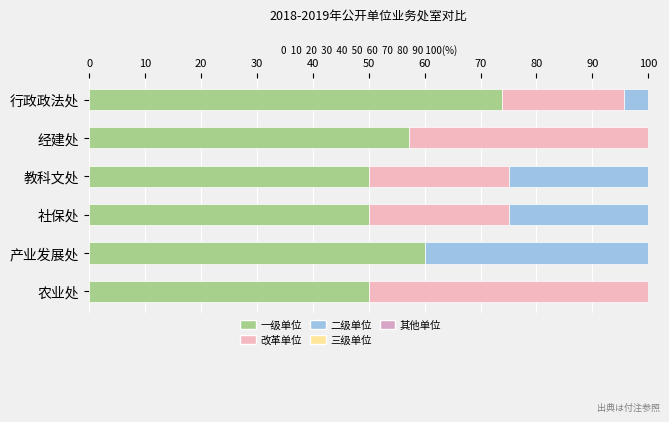

How many series are shown in this chart?

3